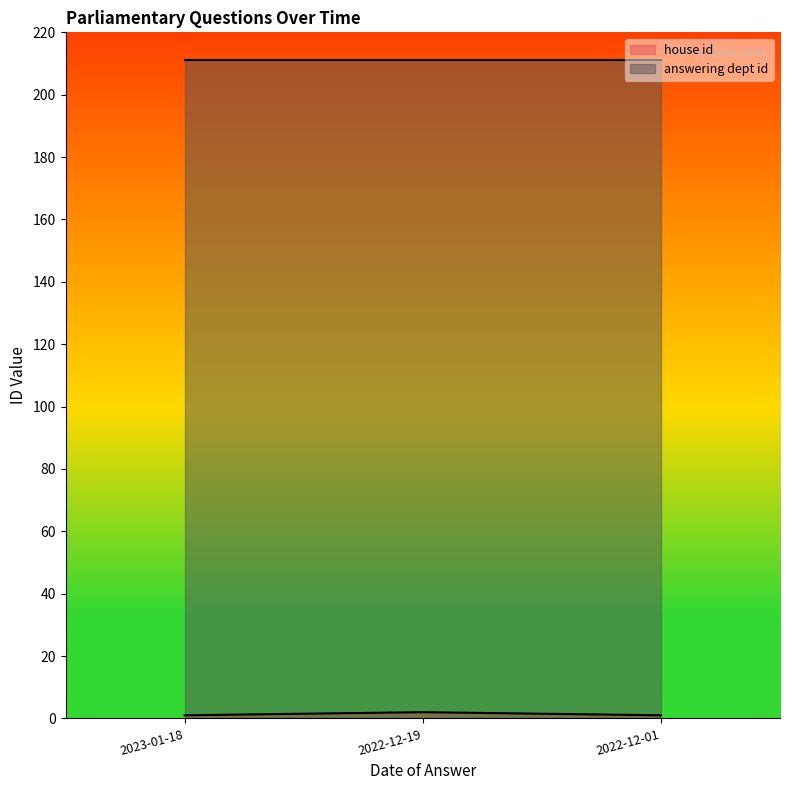

Which label corresponds to the smallest value in the chart?

2023-01-18